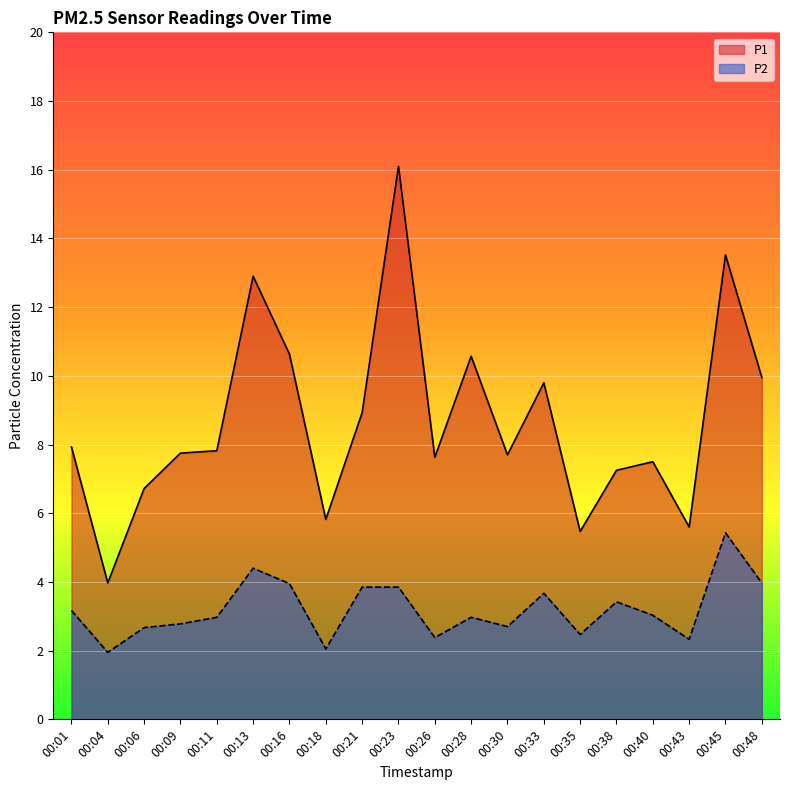

Which series has the largest range (max minus min)?

P1